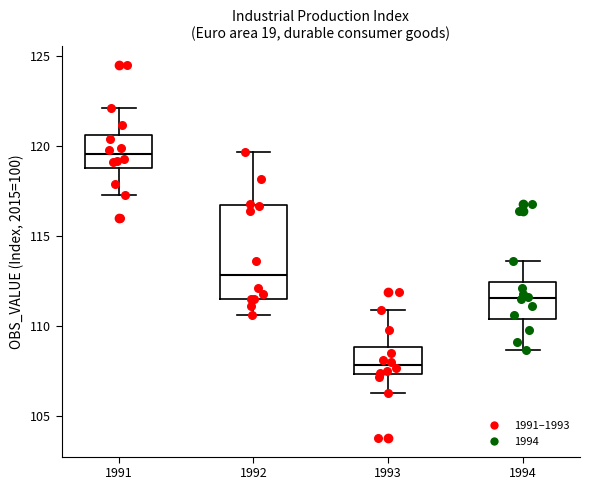

Which box has the highest median line?

1991